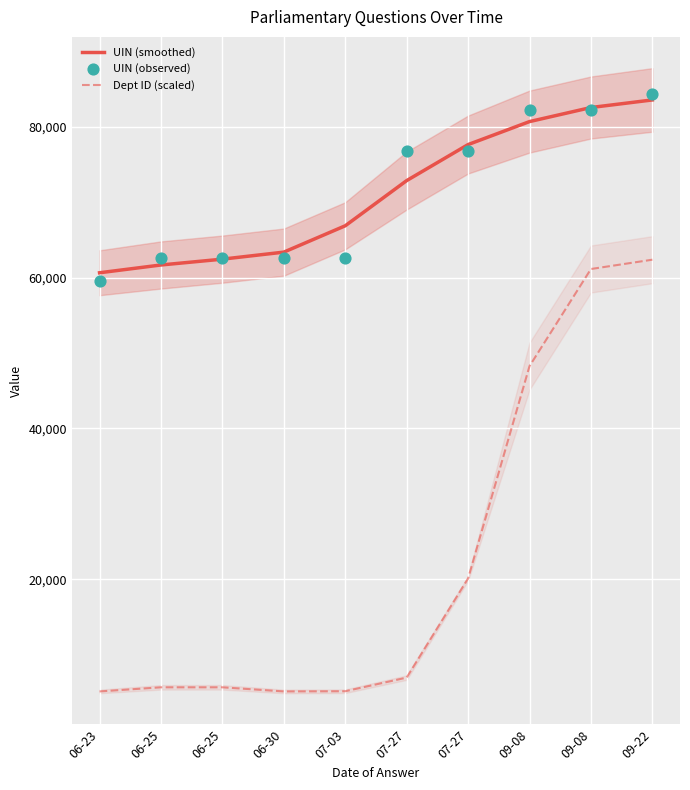

Which series has the largest total across all categories?

UIN (smoothed)